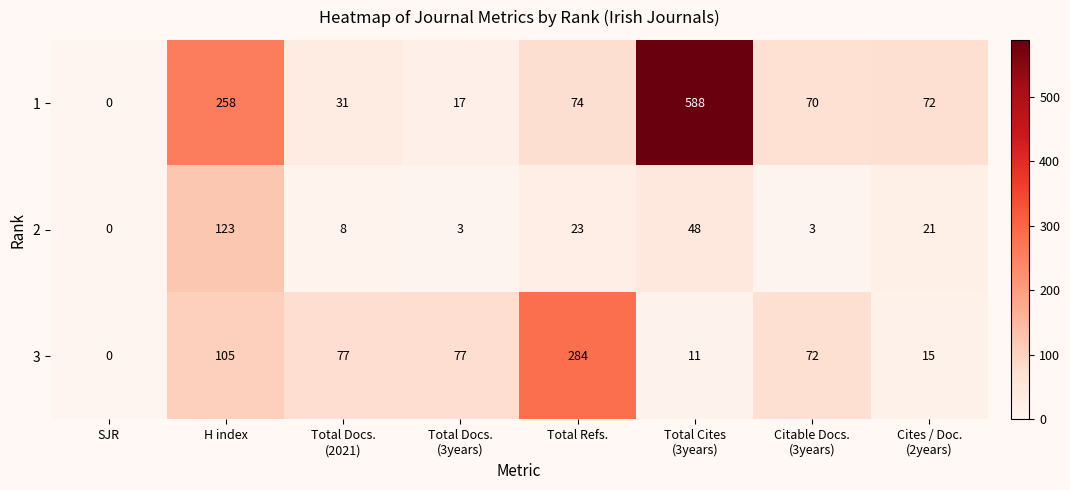

Reading left to right, transcribe all the data shown in this chart.

1: 0	258	31	17	74	588	70	72
2: 0	123	8	3	23	48	3	21
3: 0	105	77	77	284	11	72	15